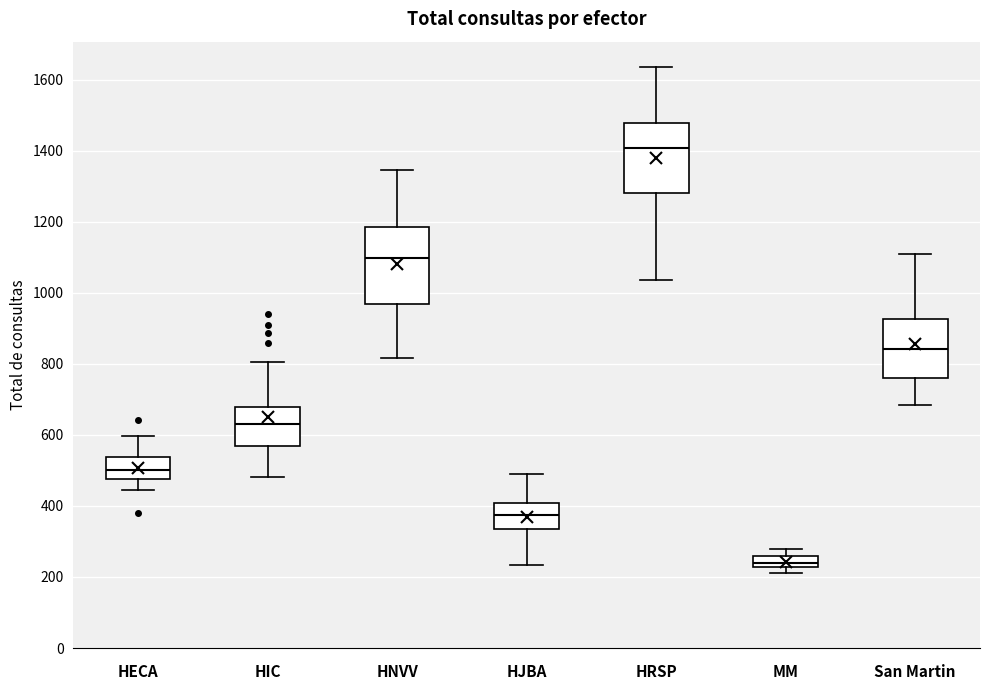

Where is the upper edge of the box for San Martin on the y-axis? The values are not printed on the chart, so give them approximately, as read against the axis.

920